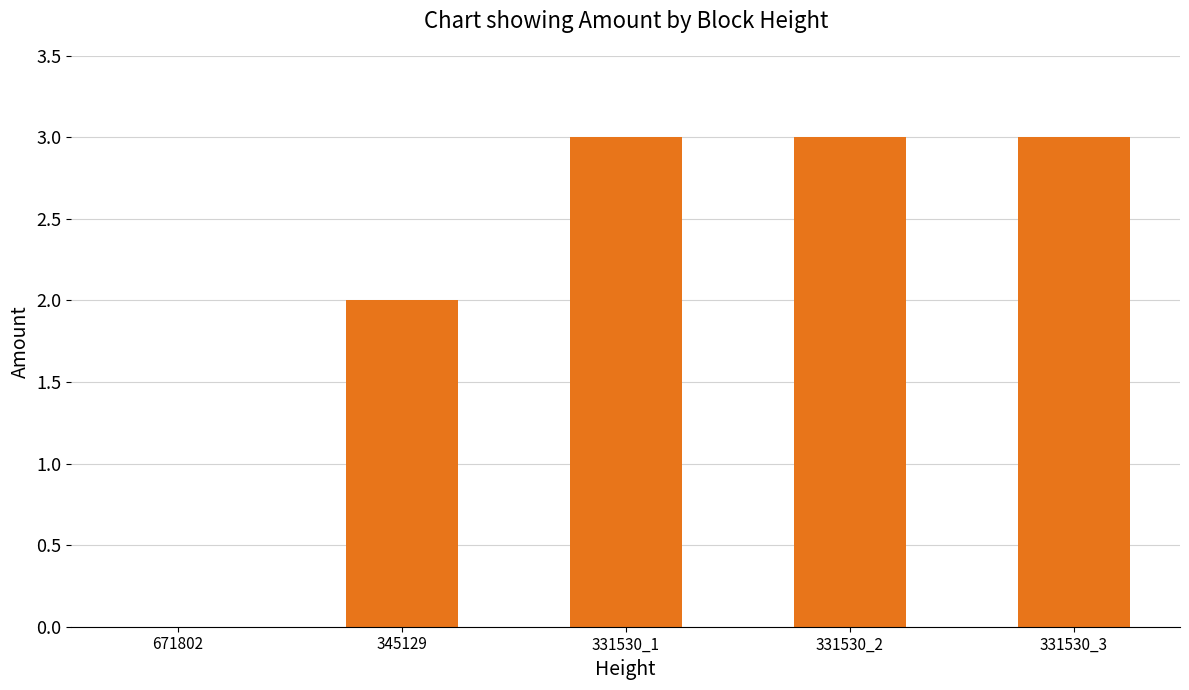

Between 345129 and 331530_3, which is larger?

331530_3